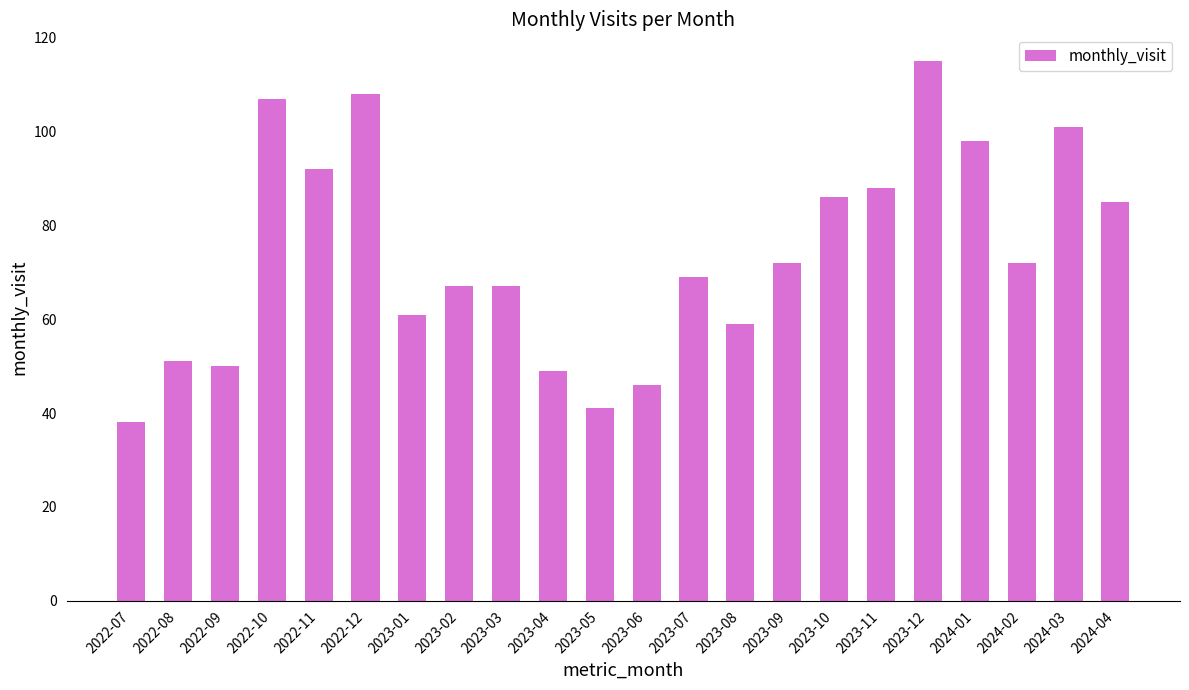

The chart shows a value of 121 at 2022-11. True or false?

False